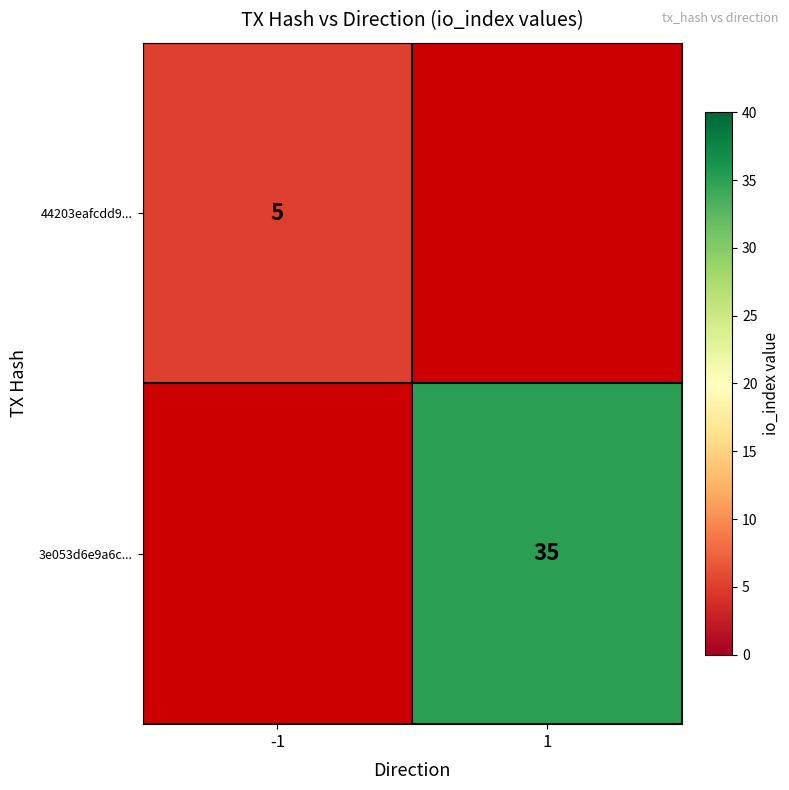

At how many categories does at least one series exceed 27?

1